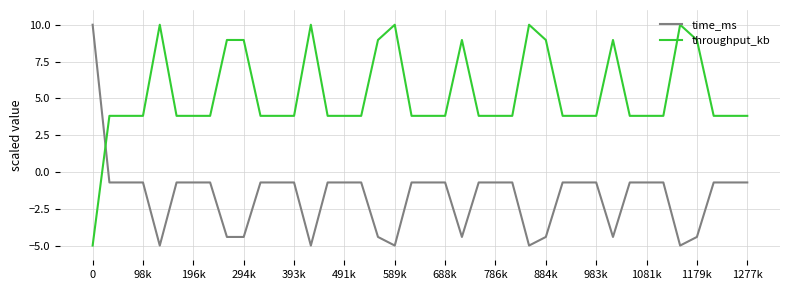

Is this an area chart (filled region under the line)?

No